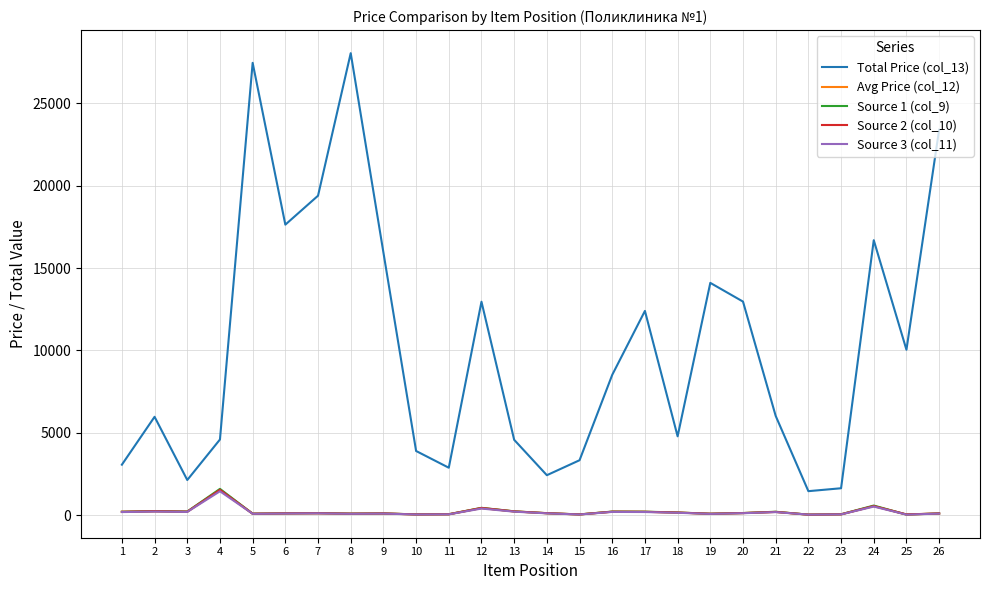

At which label does Source 2 (col_10) first exceed 125?

1